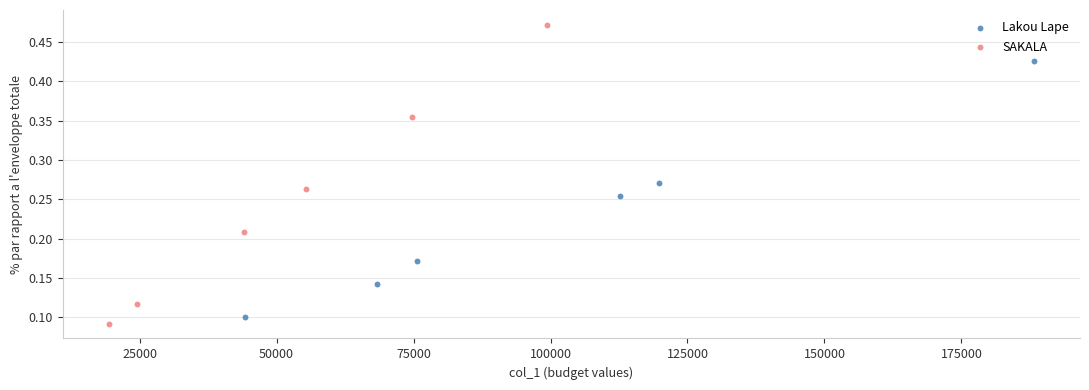

Which series reaches the maximum Y coordinate?

SAKALA